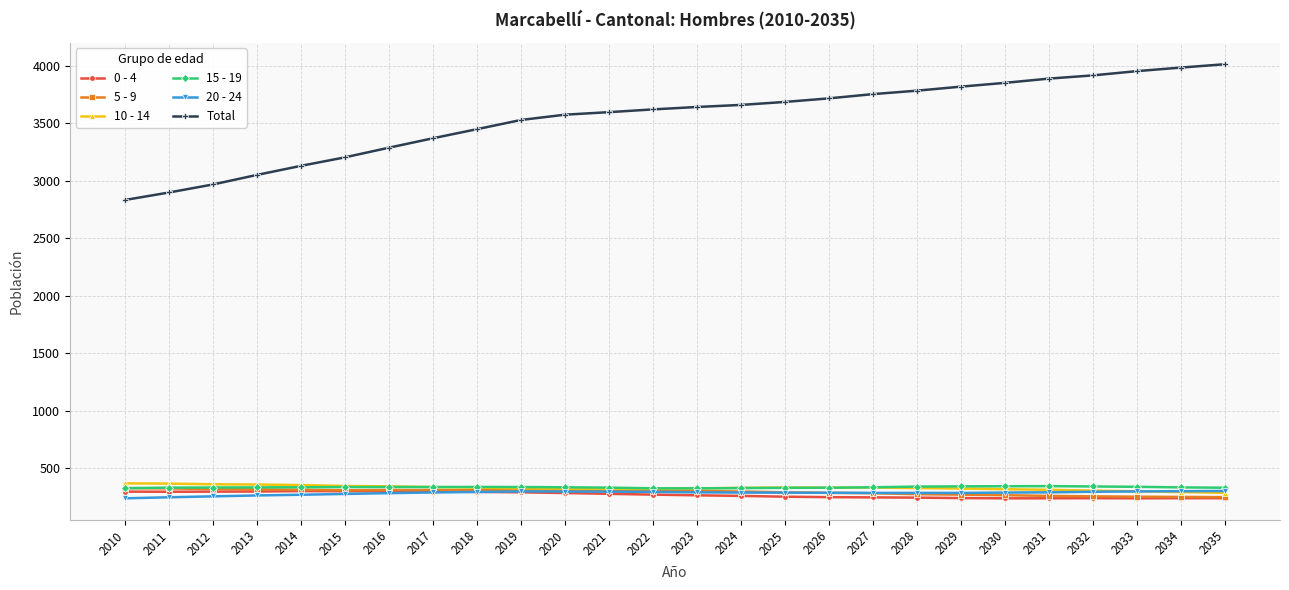

Which series has the largest total across all categories?

Total